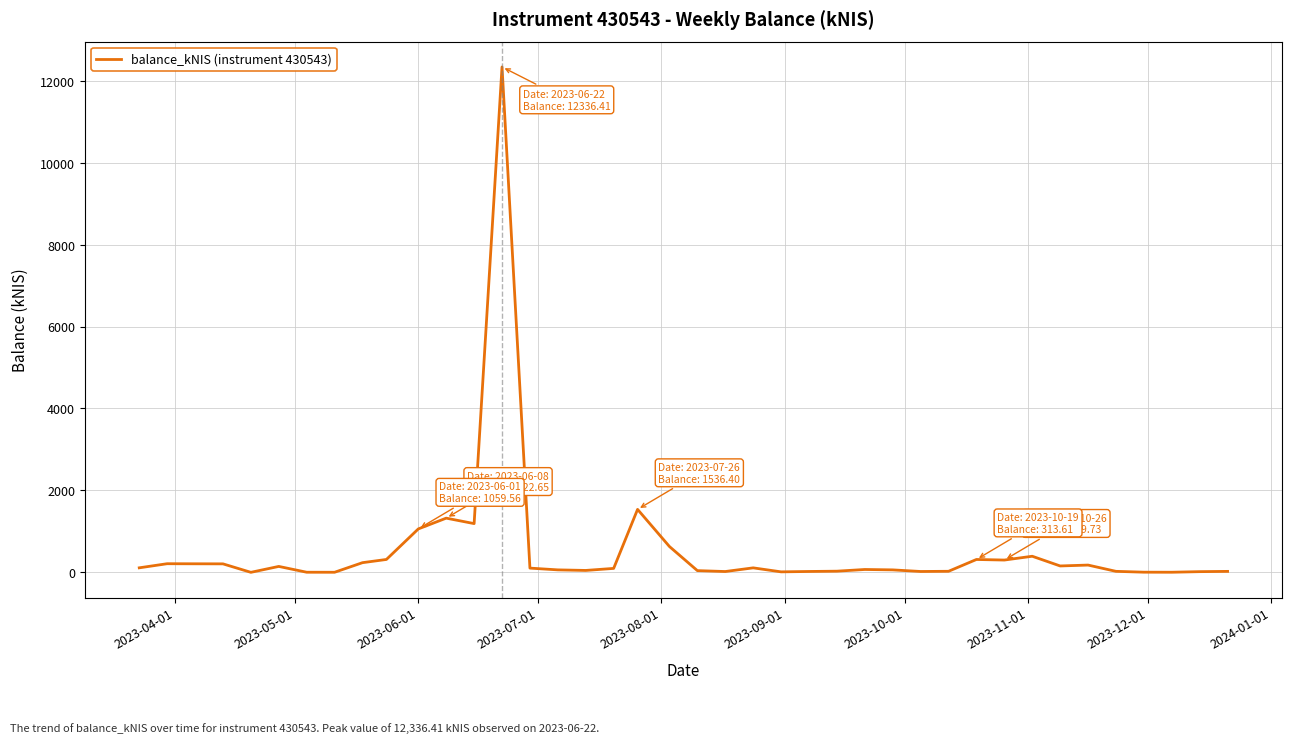

What is the difference between the maximum and minimum values?

12336.4